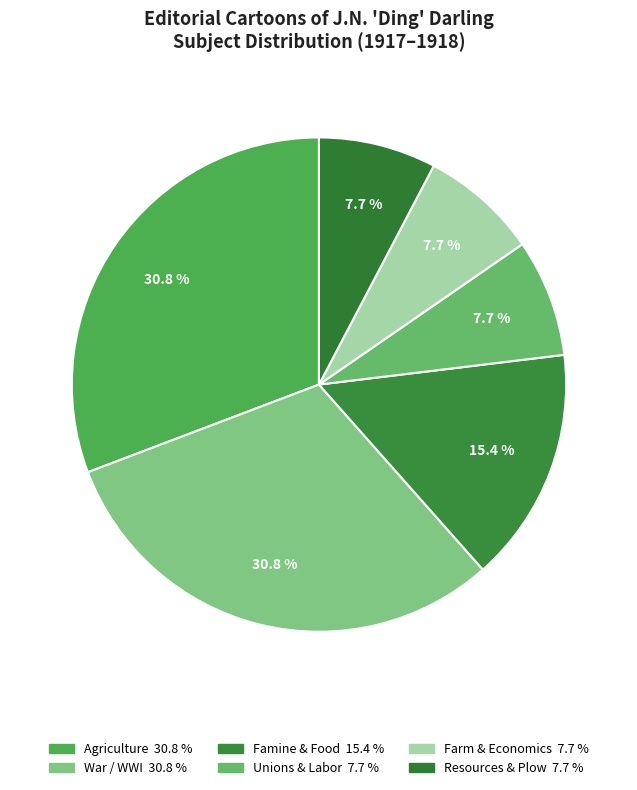

How many segments does this pie chart have?

6